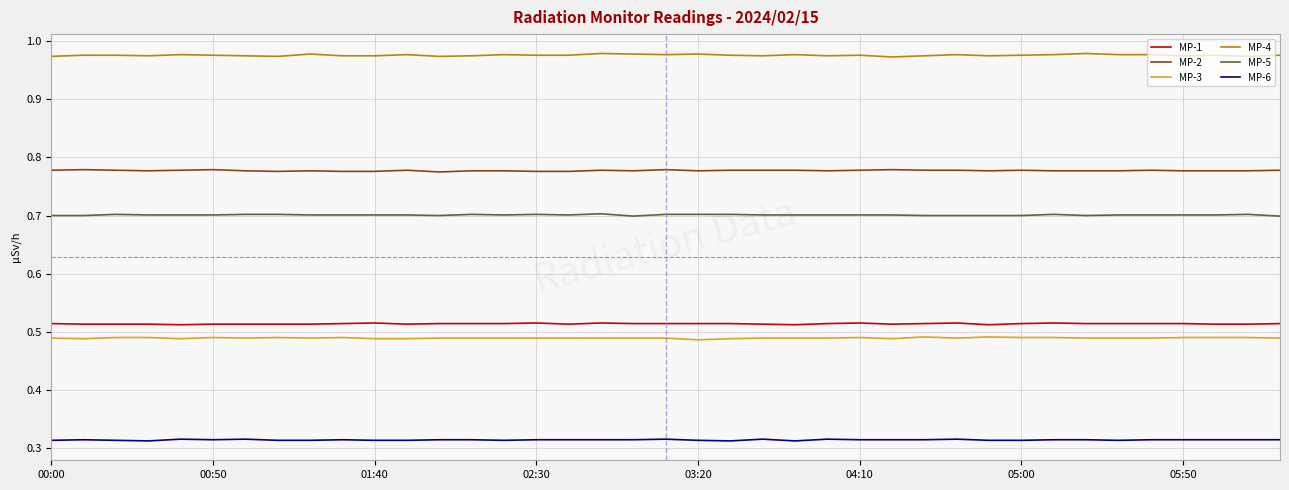

How many distinct data groups are displayed?

6